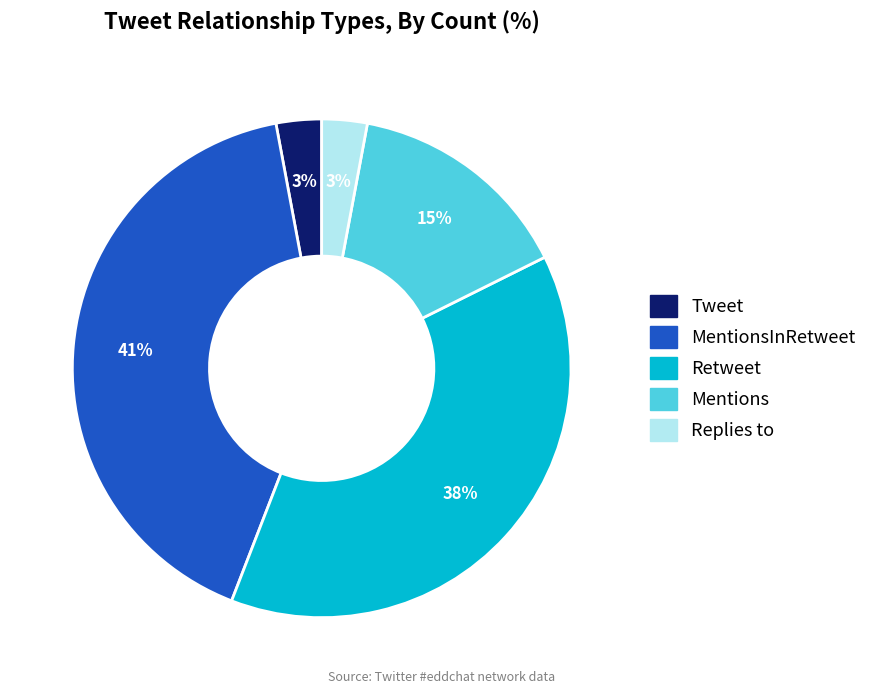

Is there a majority slice in this chart?

No